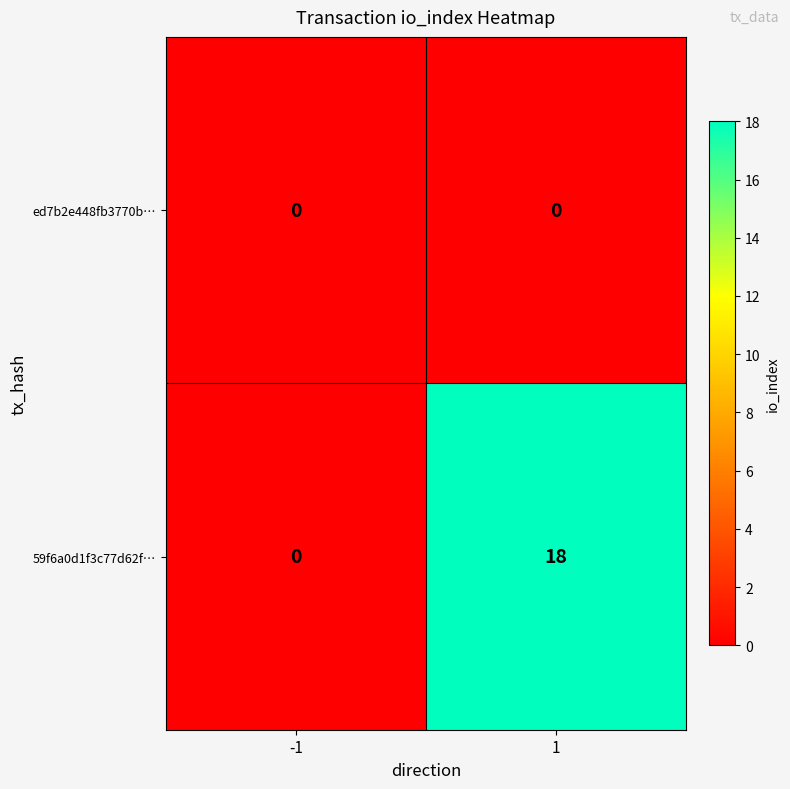

What is the greatest value displayed?

18